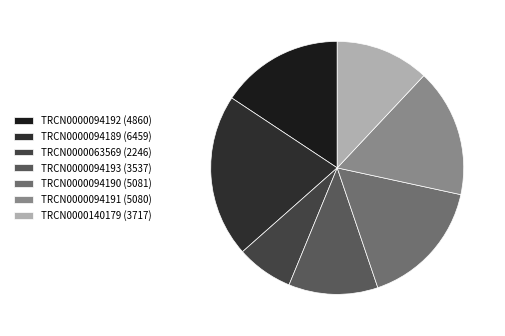

What is the smallest slice in the pie chart?

TRCN0000063569 (2246)